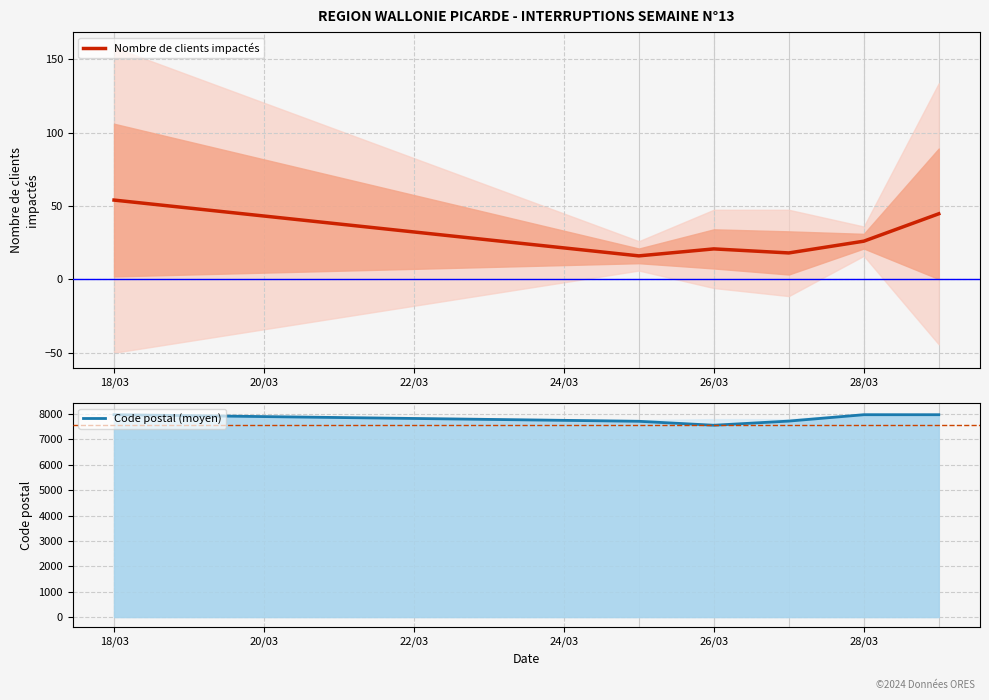

At which category does Nombre de clients impactés reach its first local peak?

26/03